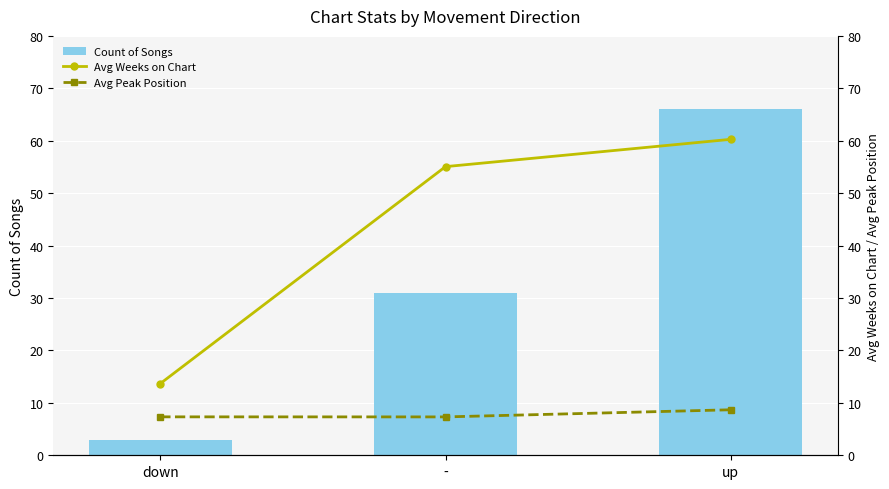

The Count of Songs series shows 42.3 at -. True or false?

False